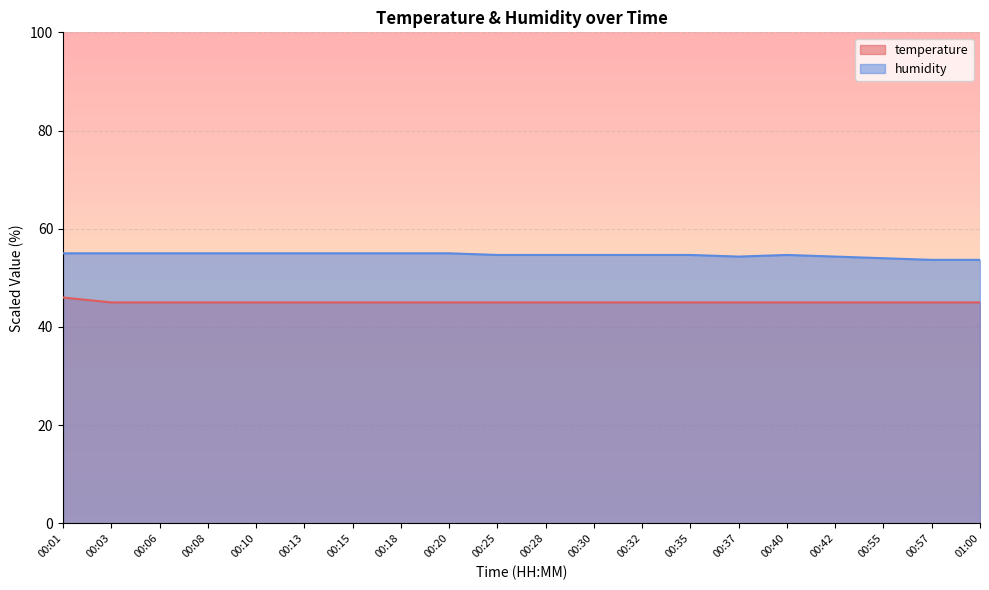

Rank the categories by humidity value from lowest to highest.

00:57, 01:00, 00:55, 00:37, 00:42, 00:25, 00:28, 00:30, 00:32, 00:35, 00:40, 00:01, 00:03, 00:06, 00:08, 00:10, 00:13, 00:15, 00:18, 00:20